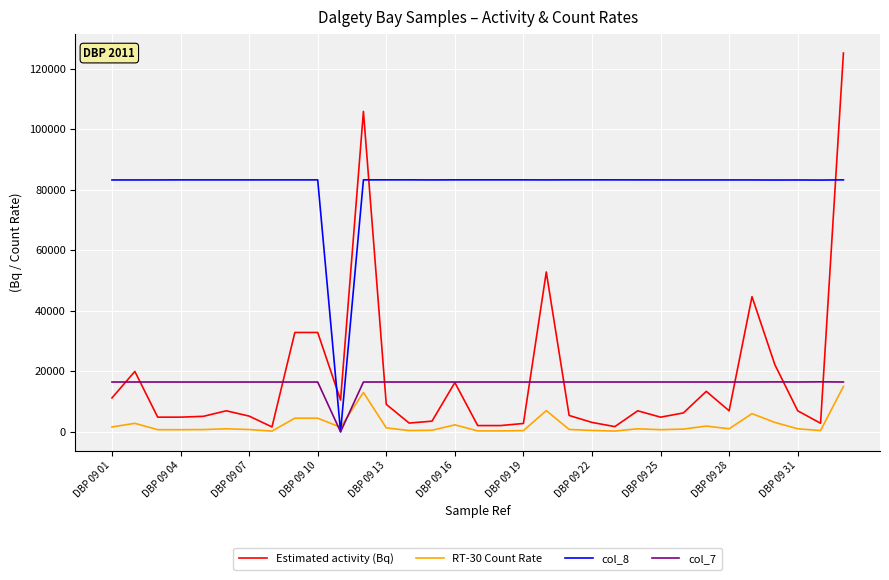

What is the maximum value shown in the chart?

125143.5